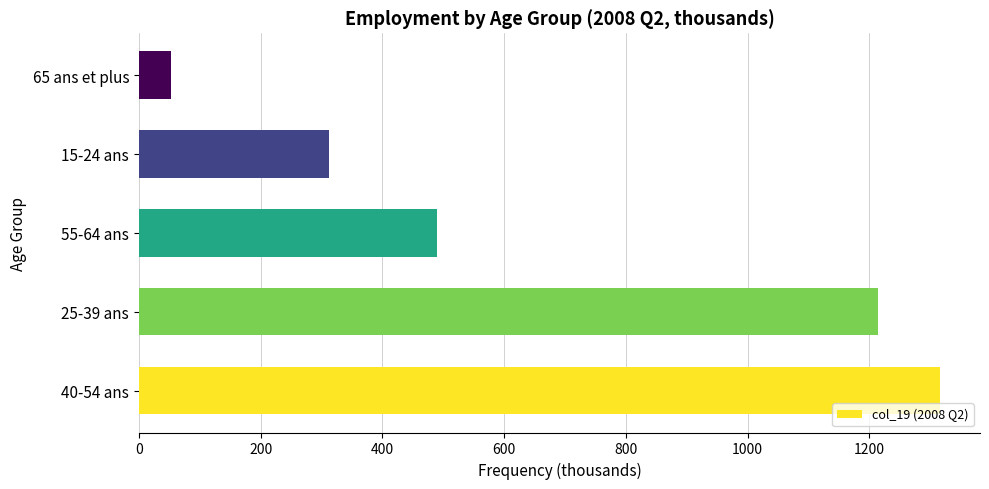

The chart shows a value of 1315.9 at 40-54 ans. True or false?

True